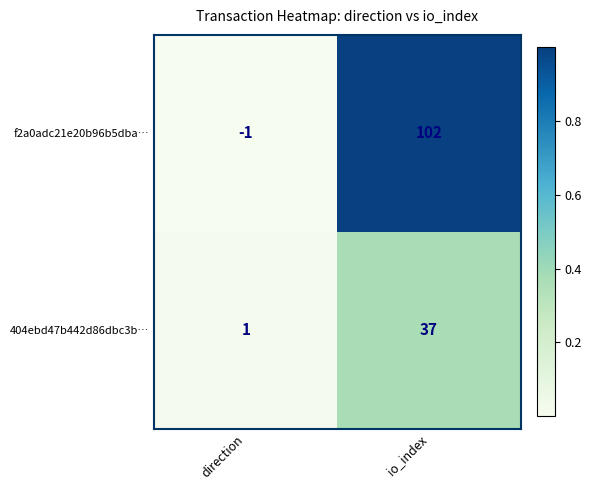

Is it true that f2a0adc21e20b96b5dba… equals 150 at io_index?

False